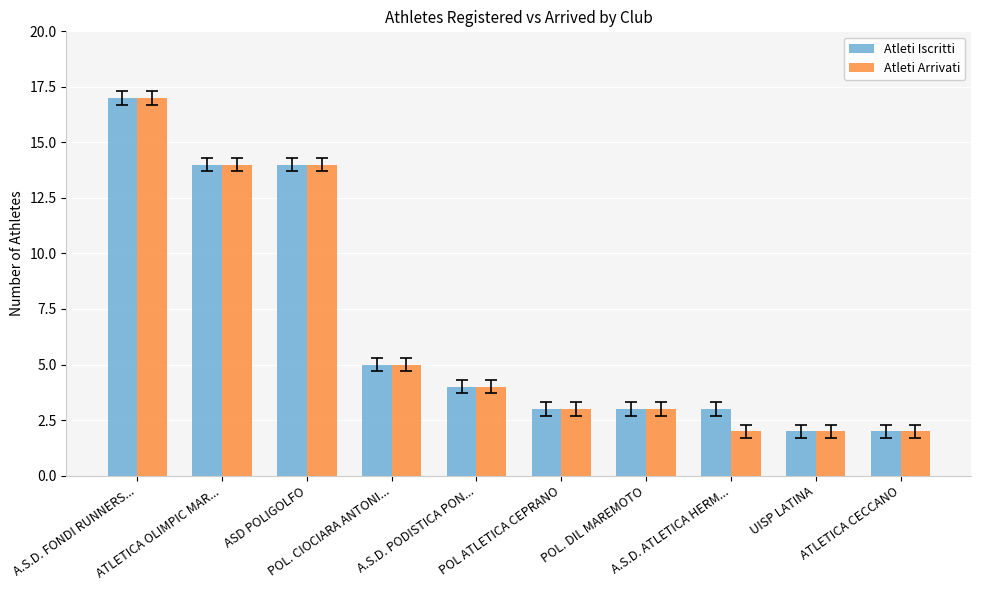

What is the greatest value displayed?

17